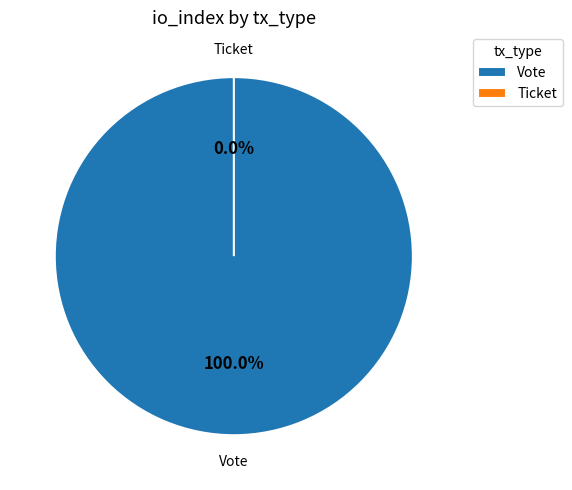

To the nearest percent, what is the combined percentage of Vote and Ticket?

100%